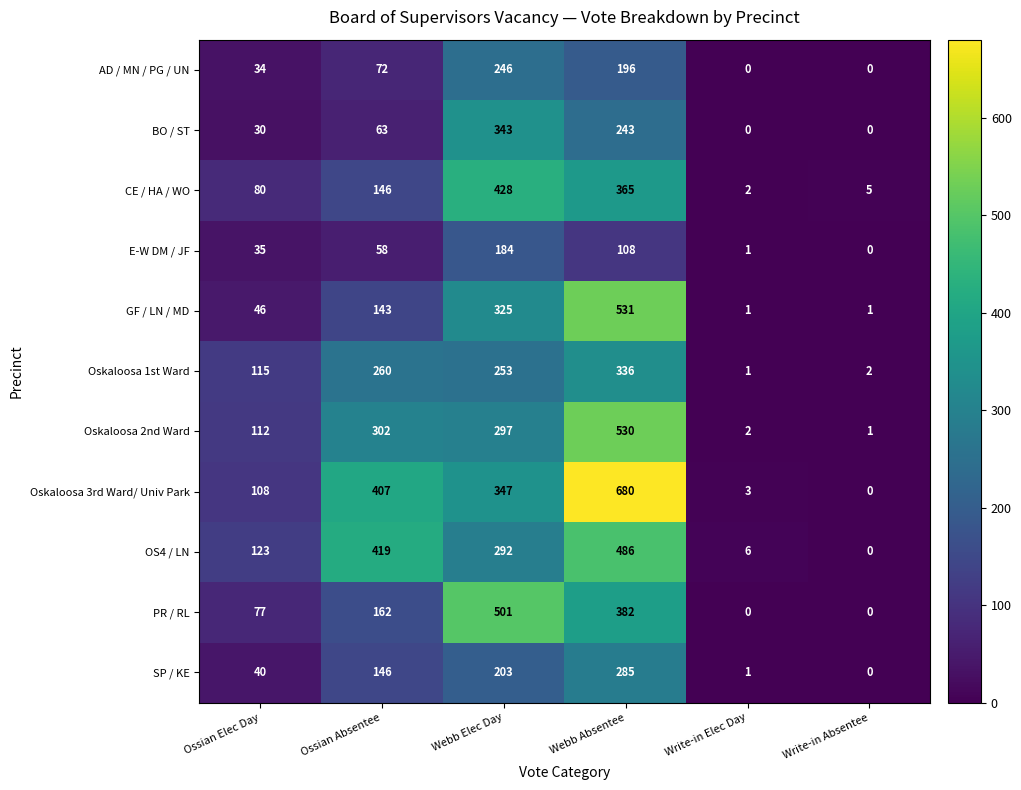

Where does the Oskaloosa 3rd Ward/ Univ Park series first go above 347?

Ossian Absentee